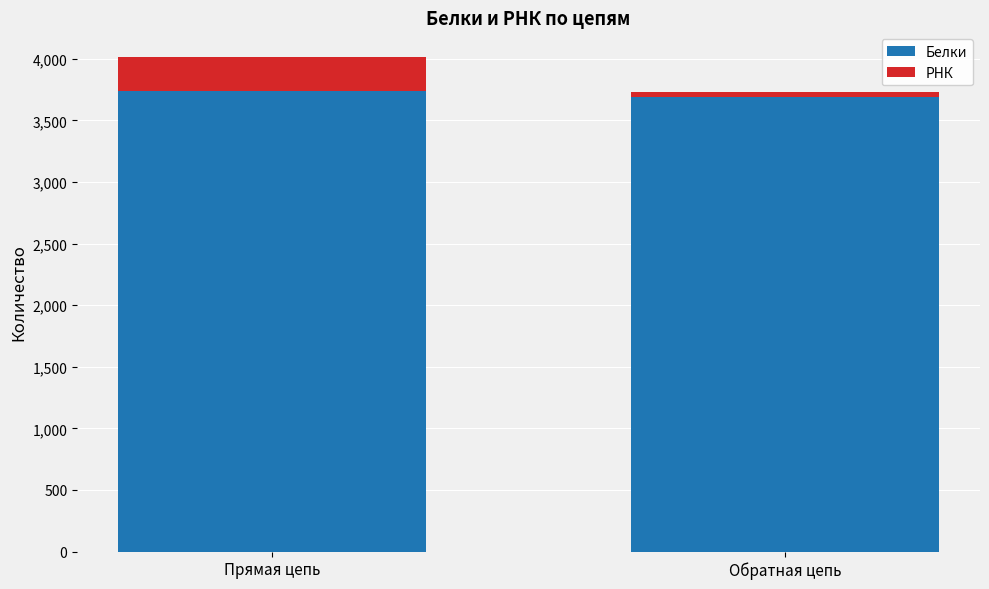

At which category is the sum across all series the highest?

Прямая цепь